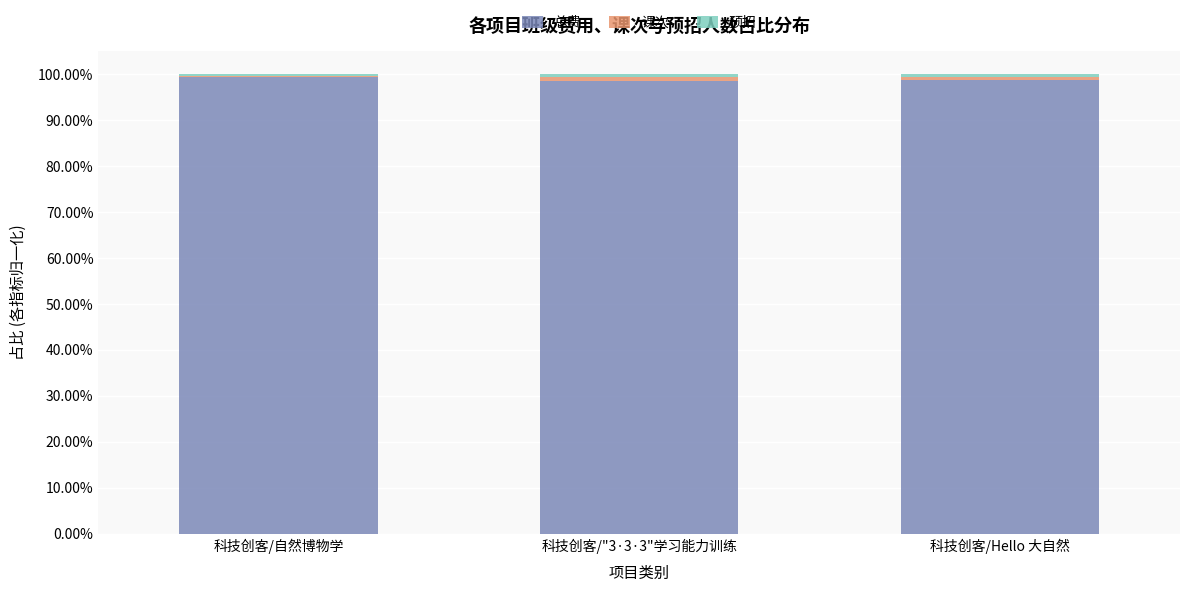

What is the maximum value for 总费?

1.0